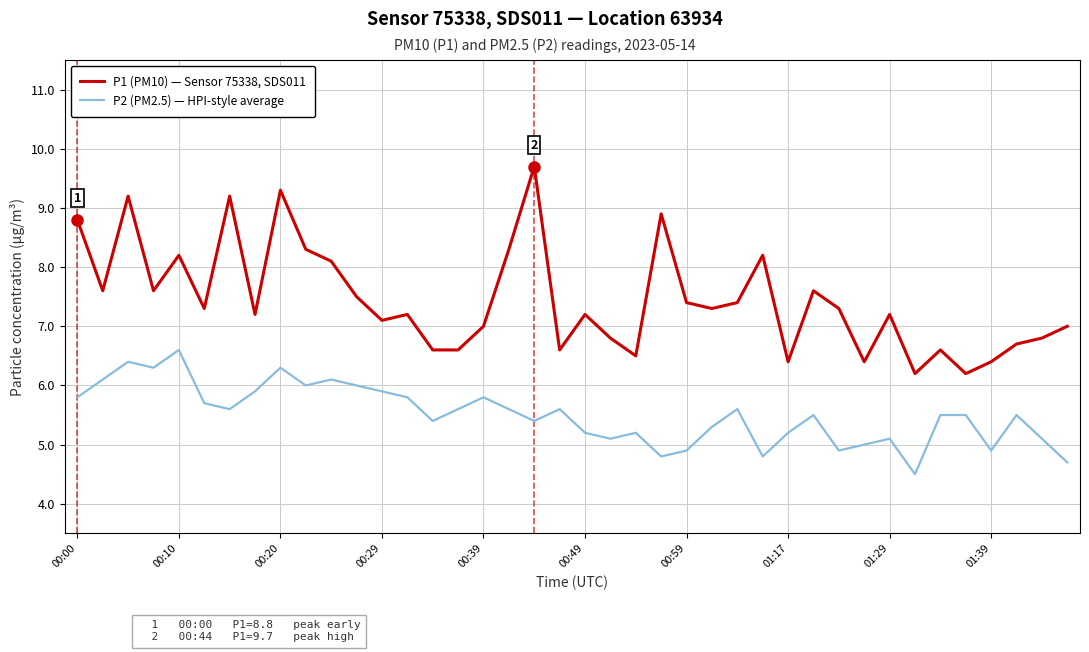

True or false: P2 (PM2.5) — HPI-style average and P1 (PM10) — Sensor 75338, SDS011 cross at least once.

False